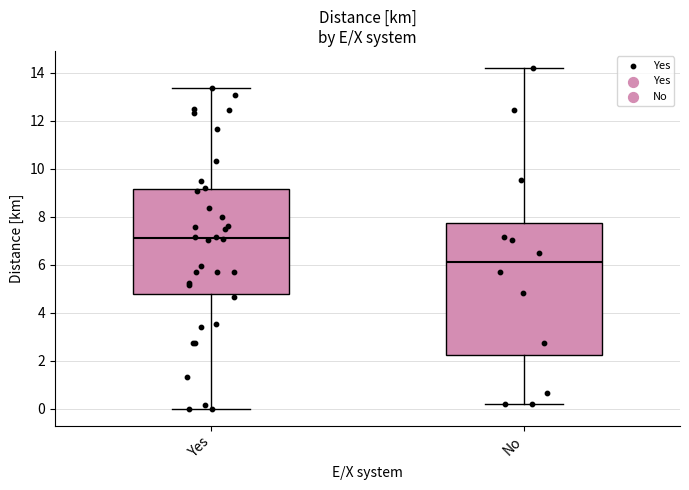

Where does the lower whisker of the box for Yes end on the y-axis? The values are not printed on the chart, so give them approximately, as read against the axis.

0.0